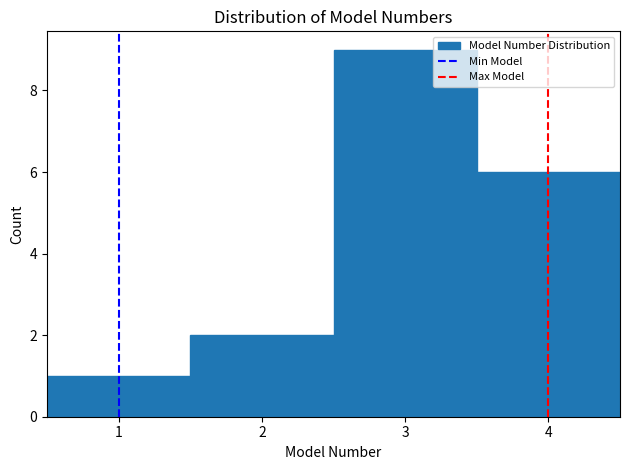

What is the height of the bar covering 1.5 to 2.5 on the x-axis? The values are not printed on the chart, so give them approximately, as read against the axis.

2